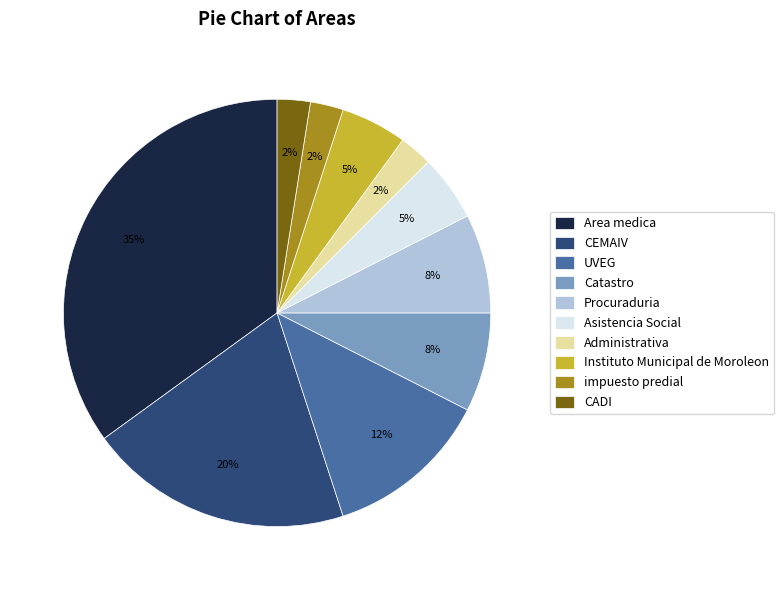

Does any single category account for the majority?

No